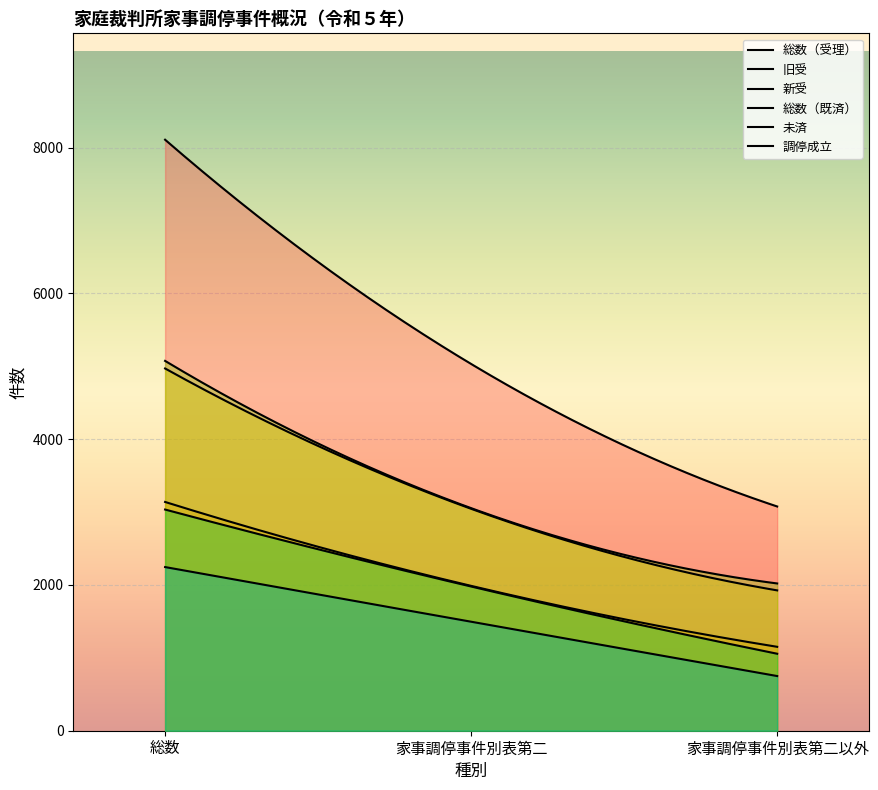

Is it true that 未済 equals 2767 at 家事調停事件別表第二?

False